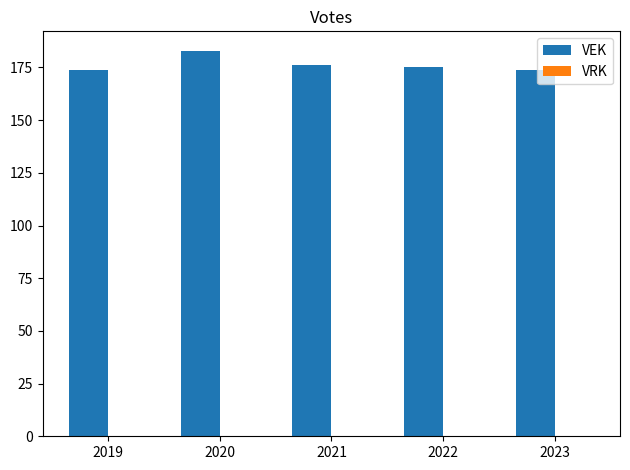

Reading left to right, list all the values displayed in this chart.

2019=174	2020=183	2021=176	2022=175	2023=174